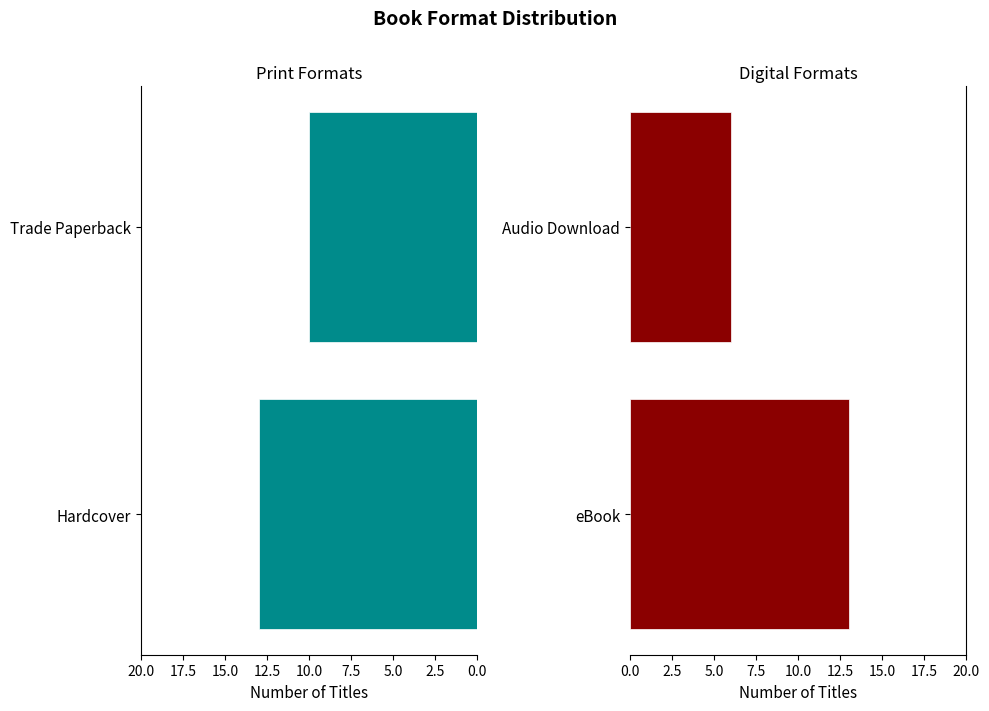

What is the sum of the Hardcover / Trade Paperback values at Hardcover and Trade Paperback?

23